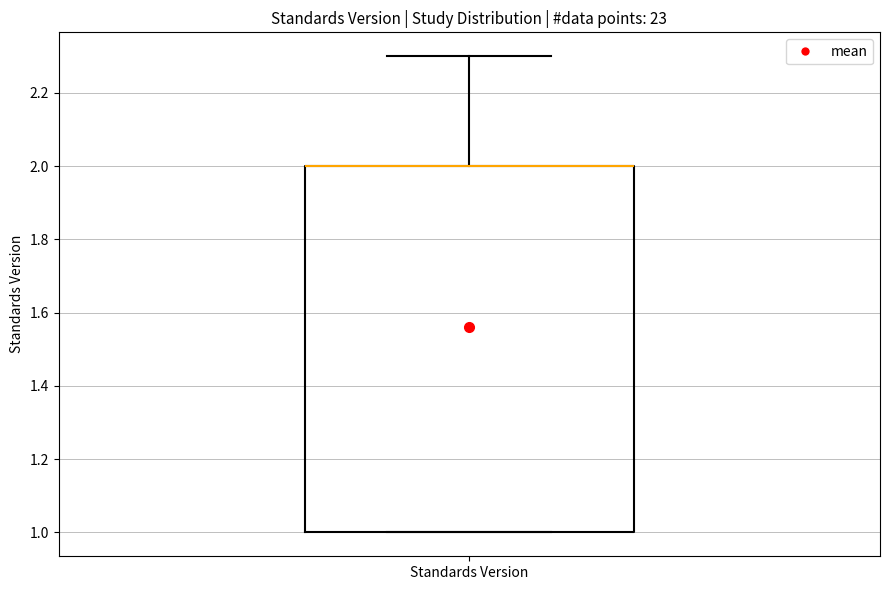

Where is the lower edge of the box for Standards Version on the y-axis? The values are not printed on the chart, so give them approximately, as read against the axis.

1.0